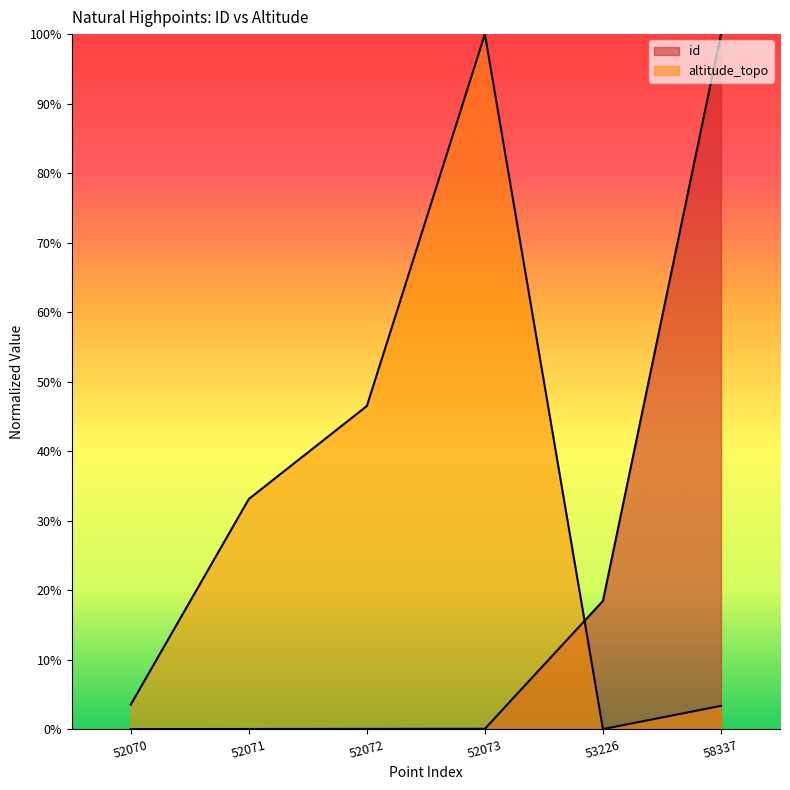

At which category does the chart reach its peak across all series?

58337